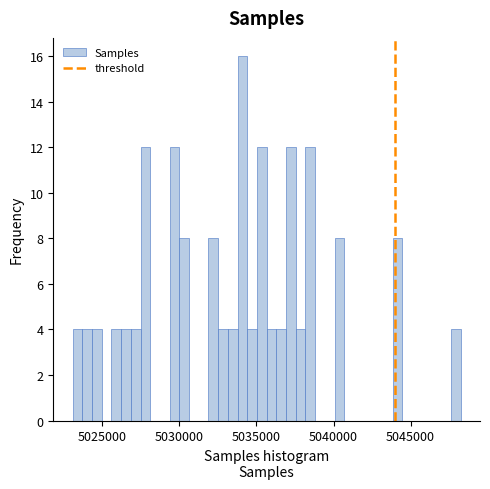

Read against the x-axis, roughly where is the centre of the tallest bar?

5034000